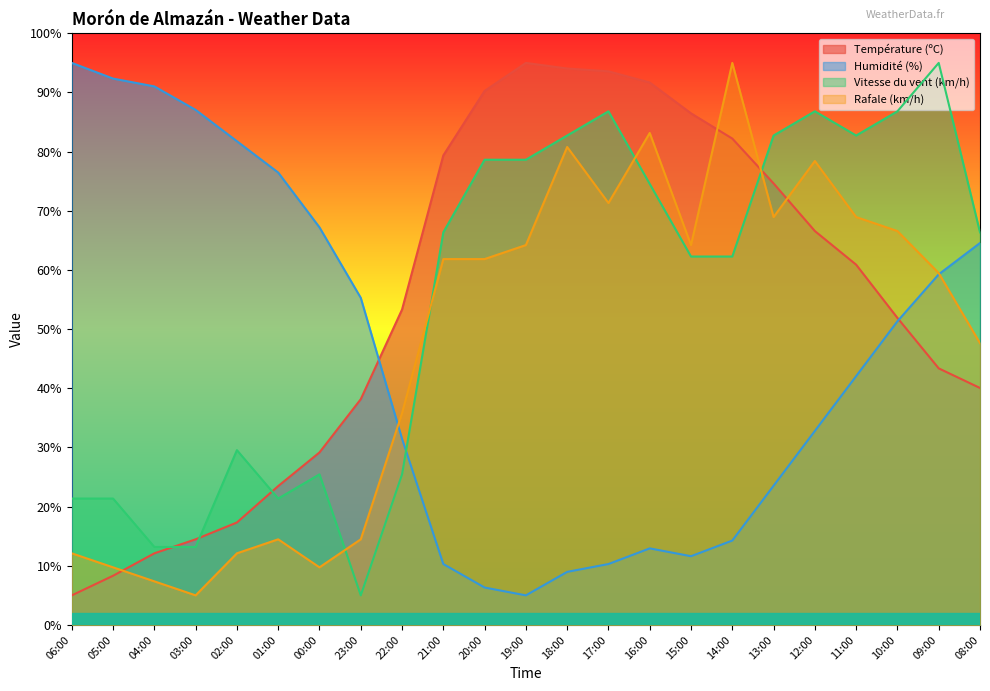

Is the value of Humidité (%) at 14:00 greater than the value of Vitesse du vent (km/h) at 20:00?

No